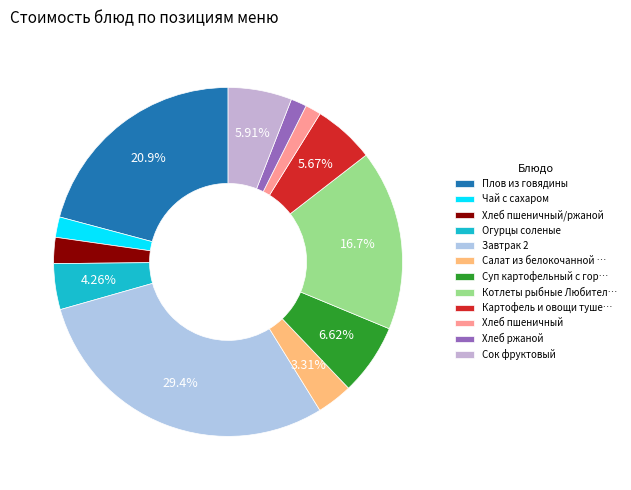

To the nearest percent, what percentage of the pie is Хлеб пшеничный?

1%